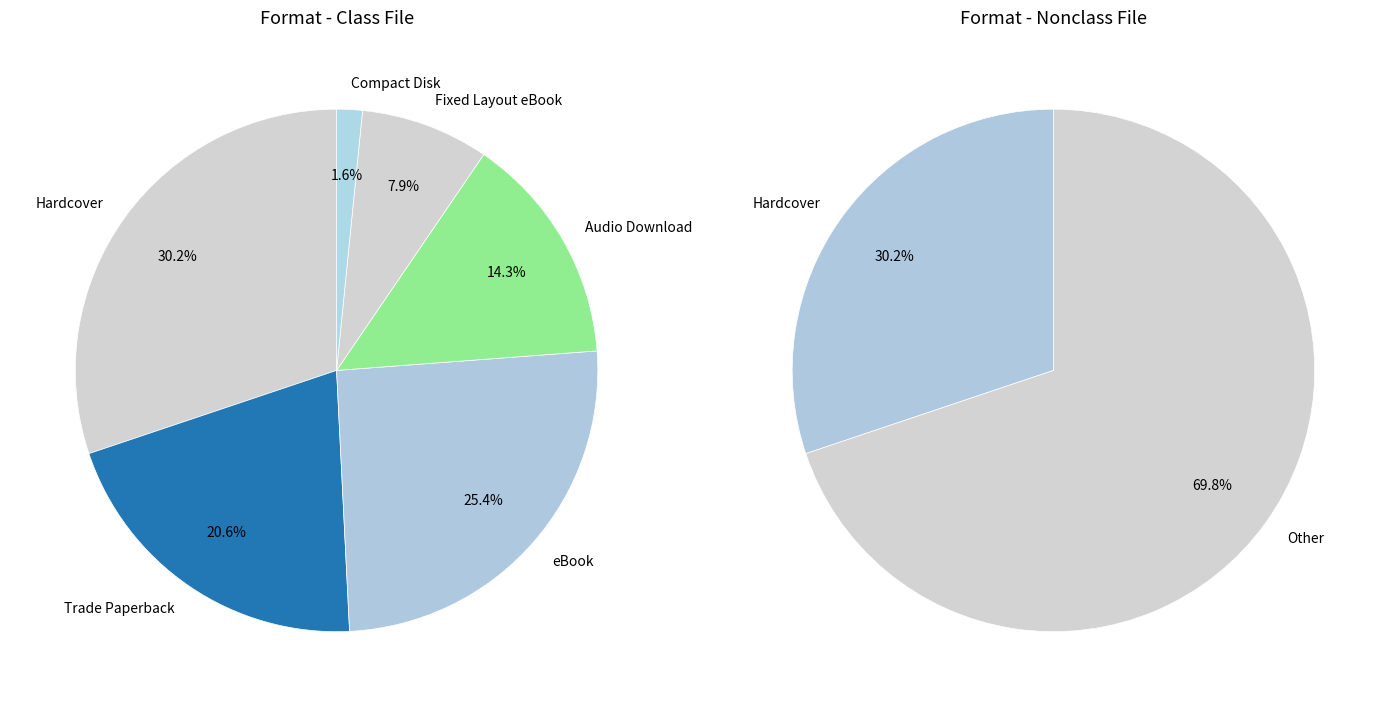

What percentage is the Fixed Layout eBook slice, to the nearest percent?

8%